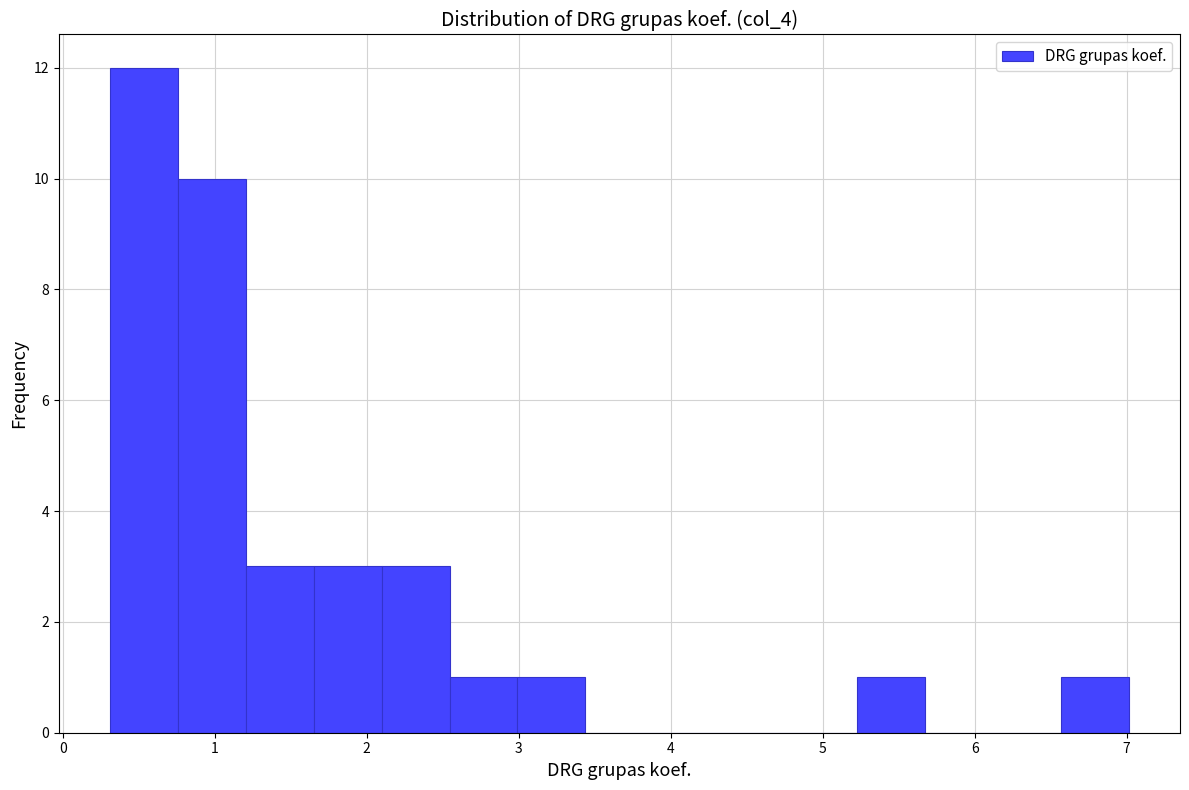

Reading left to right, transcribe this chart: for each bar, give the range it covers on the x-axis and its height. Neither the bar edges nor the heights are printed on the chart, so give them approximately, as read against the axes.

0.3 to 0.8: 12
0.8 to 1.2: 10
1.2 to 1.7: 3
1.7 to 2.1: 3
2.1 to 2.5: 3
2.5 to 3.0: 1
3.0 to 3.4: 1
3.4 to 3.9: 0
3.9 to 4.3: 0
4.3 to 4.8: 0
4.8 to 5.2: 0
5.2 to 5.7: 1
5.7 to 6.1: 0
6.1 to 6.6: 0
6.6 to 7.0: 1